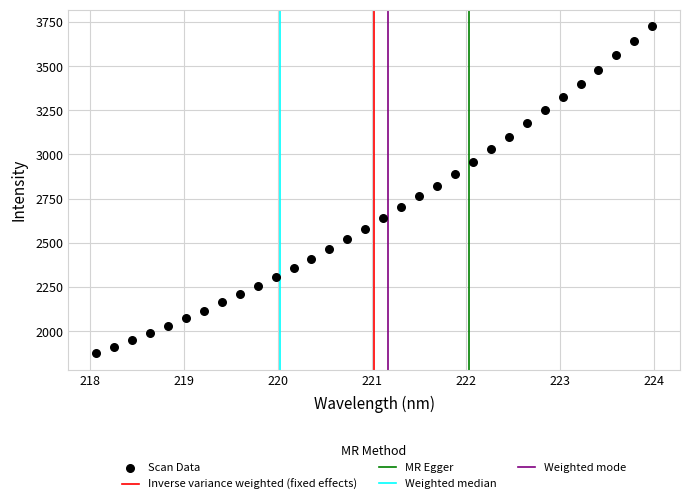

What is the range of Y values (max minus min)?

1852.0